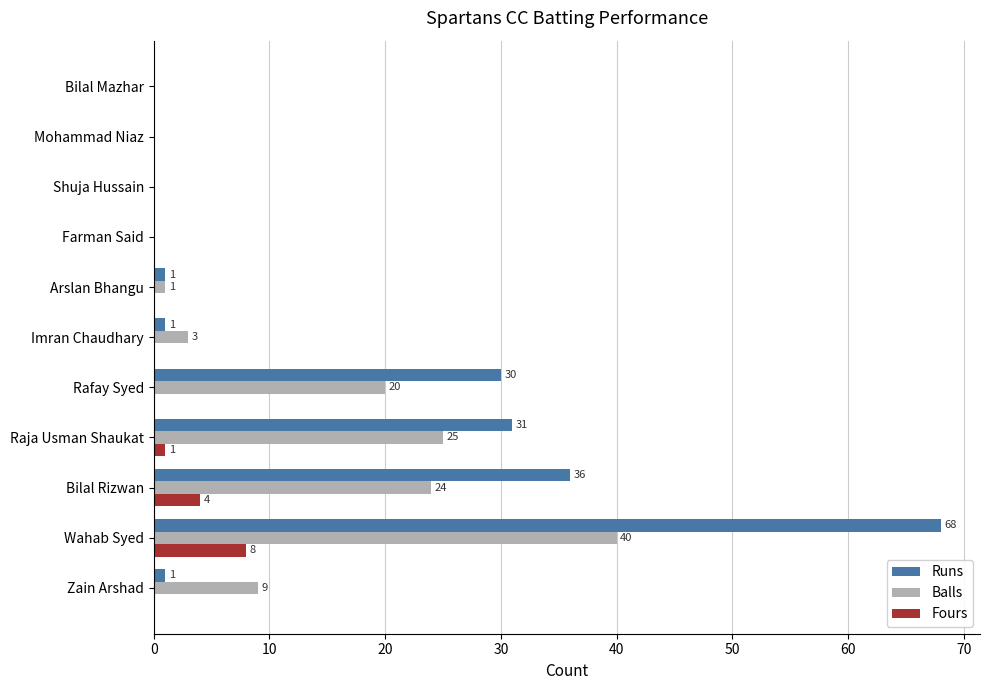

What is the greatest value displayed?

68